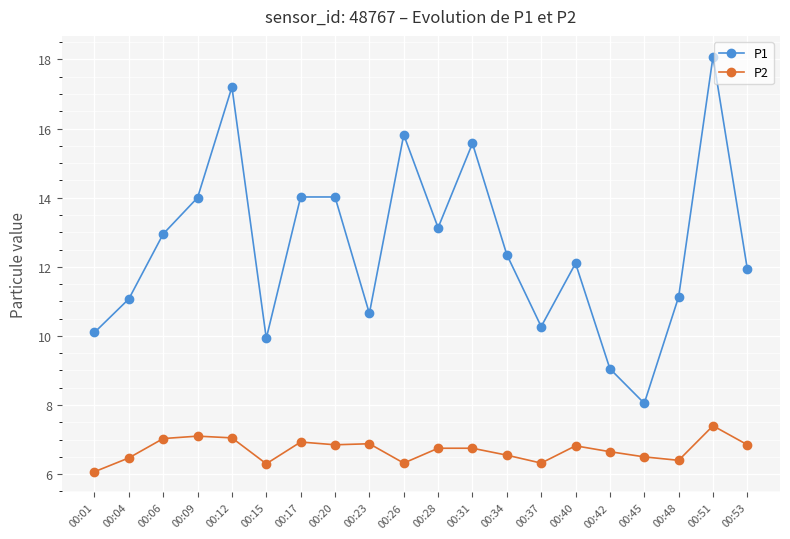

Is it true that P2 equals 8.9 at 00:42?

False